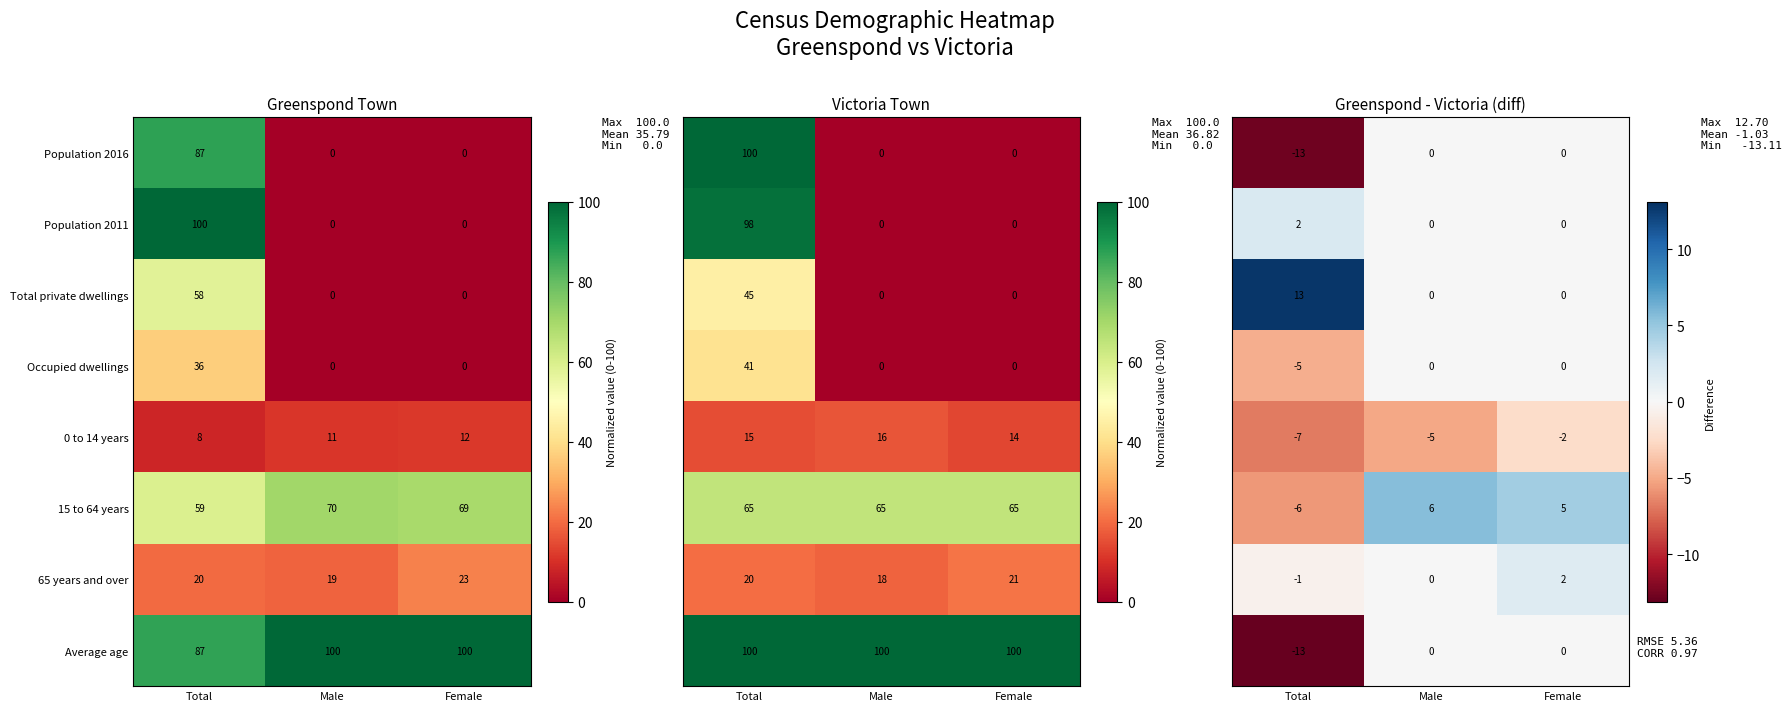

How many Total private dwellings values are between 0 and 58?

3